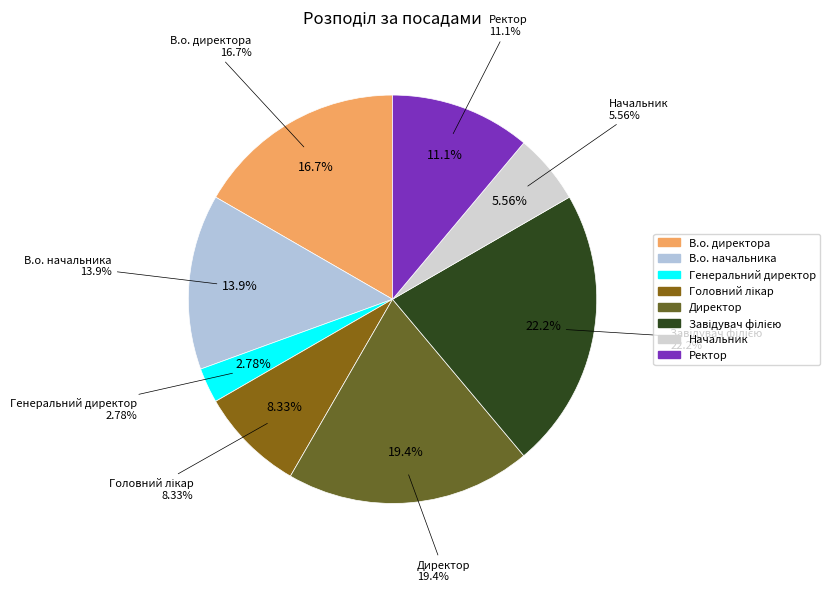

Does В.о. директора account for over 50% of the chart?

No